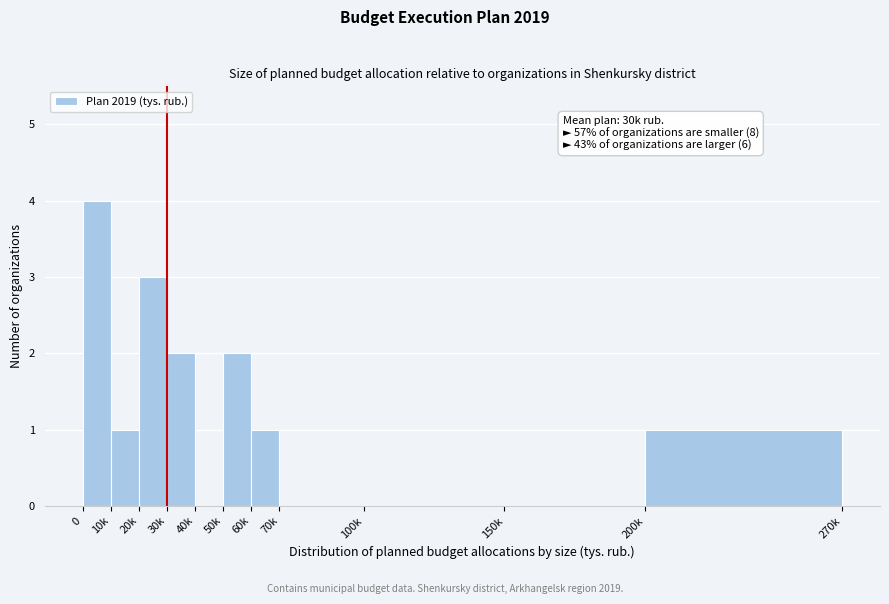

Reading right to left, extract all data points from this chart.

200k=1	150k=0	100k=0	70k=0	60k=1	50k=2	40k=0	30k=2	20k=3	10k=1	0=4